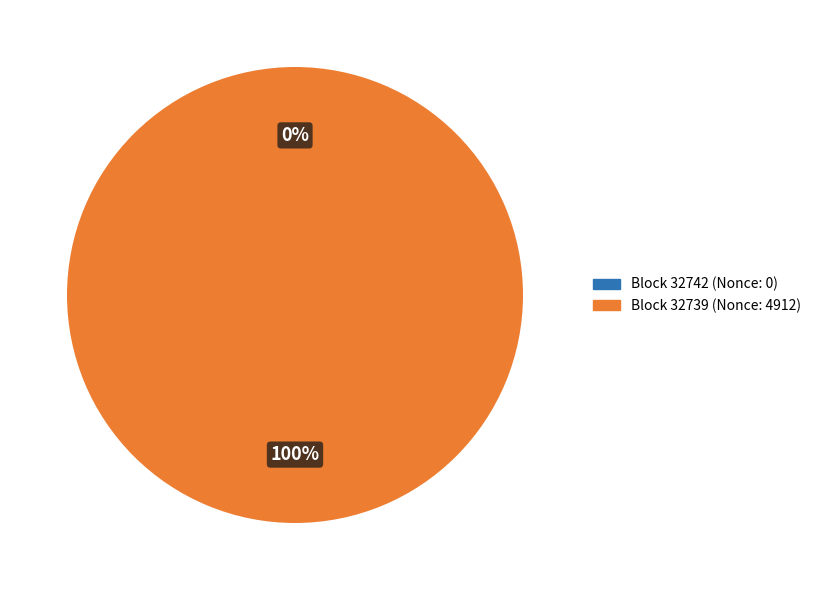

Does 32742 represent more than half of the total?

No